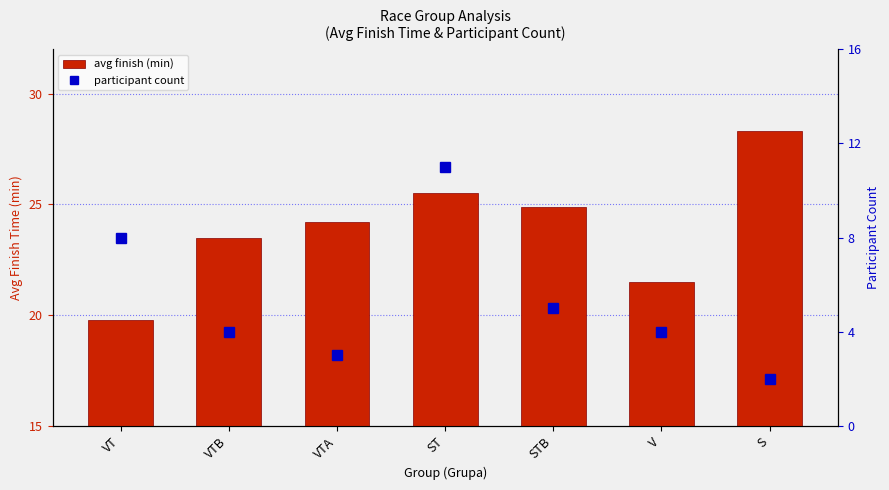

Reading right to left, extract all data points from this chart.

avg finish (min): 28.3	21.5	24.9	25.5	24.2	23.5	19.8
participant count: 2.0	4.0	5.0	11.0	3.0	4.0	8.0